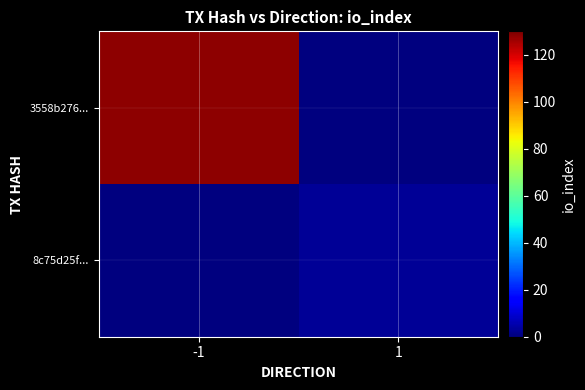

At which category is the sum across all series the highest?

-1